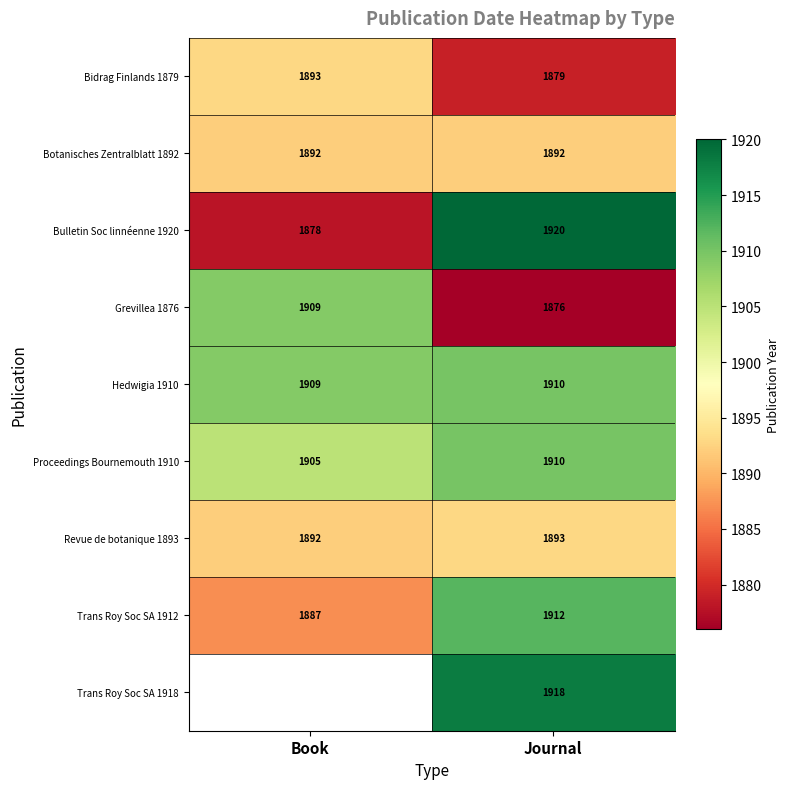

How many distinct data groups are displayed?

9